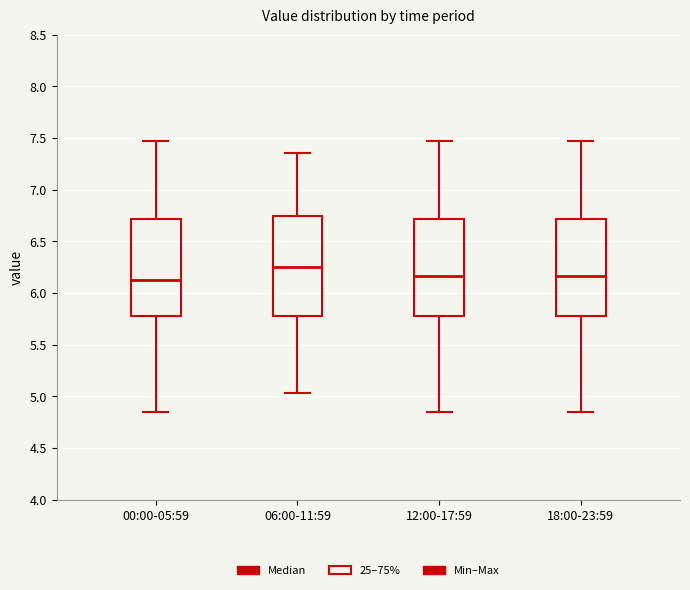

Where does the median line of the box for 18:00-23:59 sit on the y-axis? The values are not printed on the chart, so give them approximately, as read against the axis.

6.15